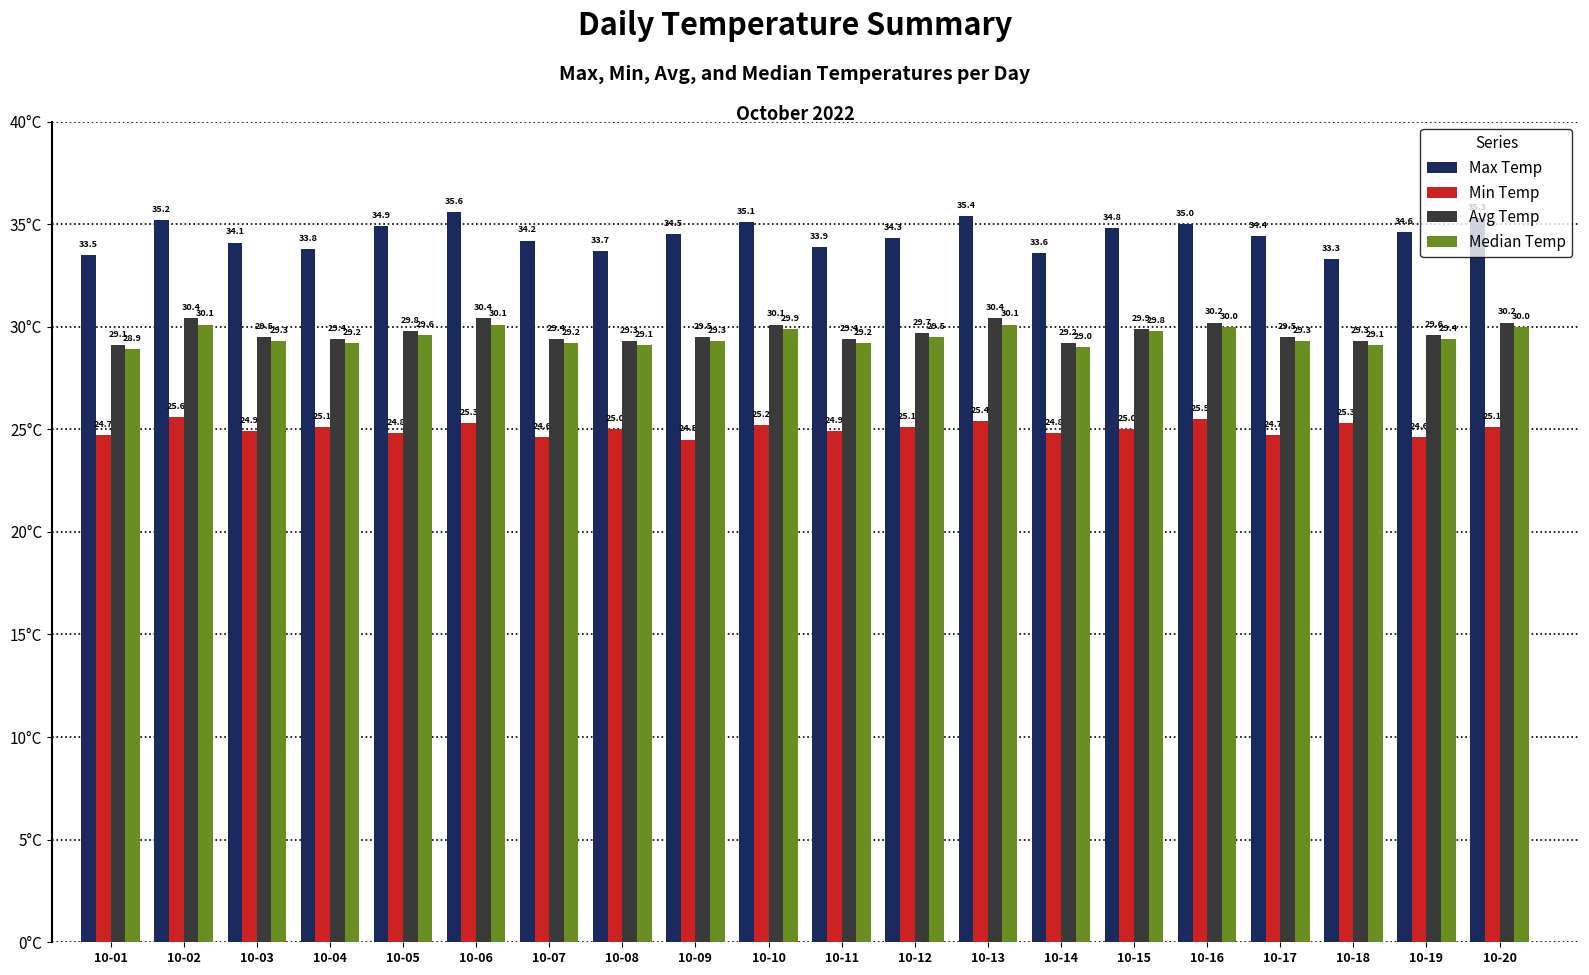

At how many categories does at least one series exceed 24?

20